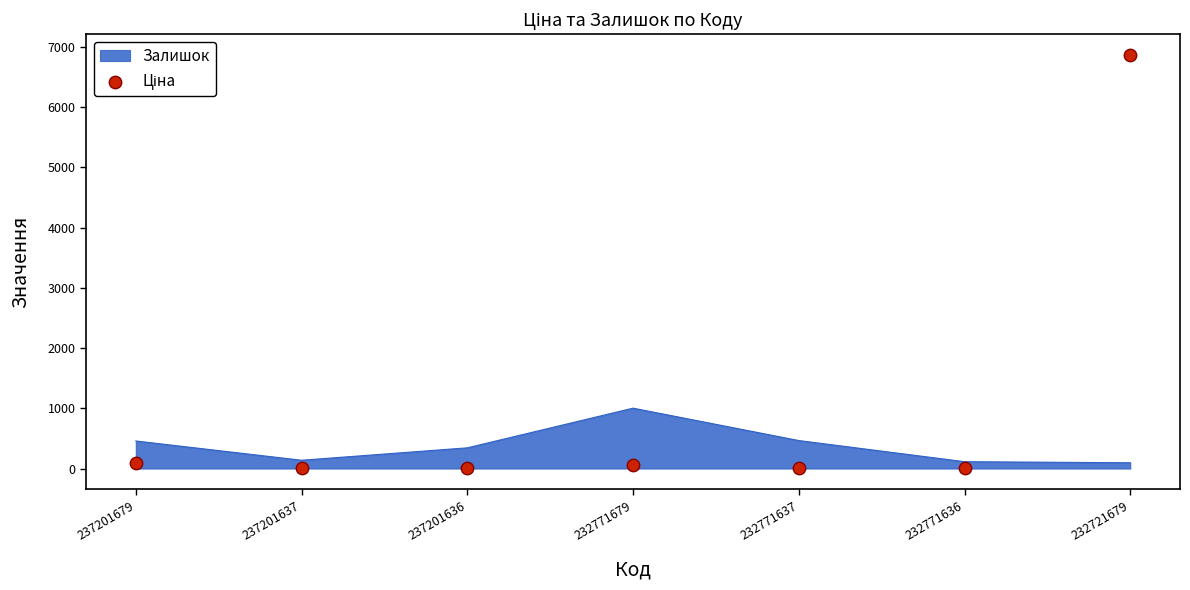

Between 232721679 and 237201679, which is larger?

232721679